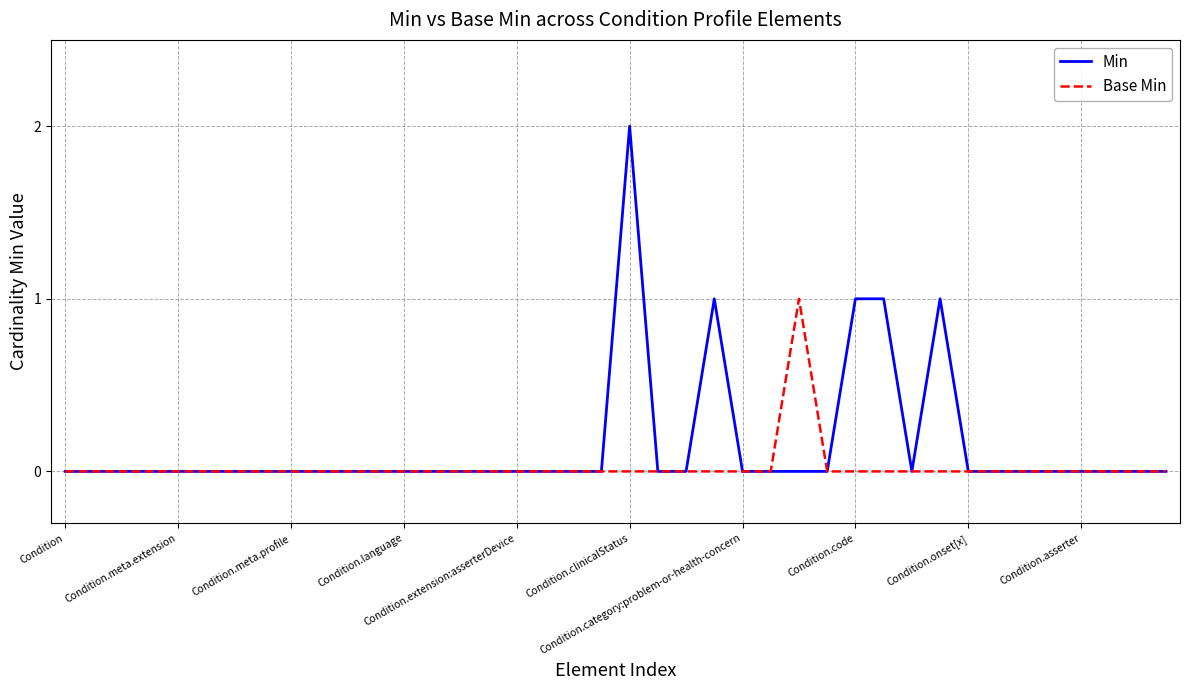

Which series has the largest range (max minus min)?

Min